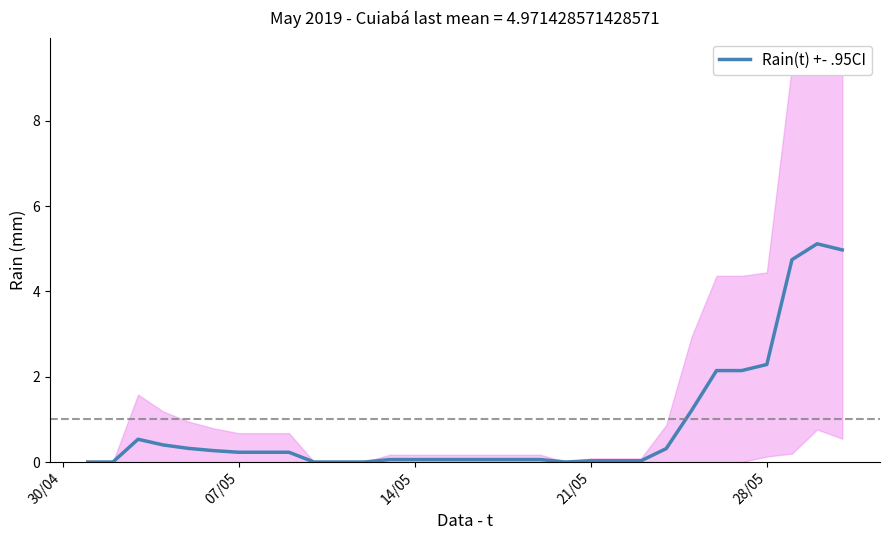

Reading right to left, transcribe all the data shown in this chart.

5.0	5.1	4.7	2.3	2.1	2.1	1.2	0.3	0.0	0.0	0.0	0.0	0.1	0.1	0.1	0.1	0.1	0.1	0.1	0.0	0.0	0.0	0.2	0.2	0.2	0.3	0.3	0.4	0.5	0.0	0.0